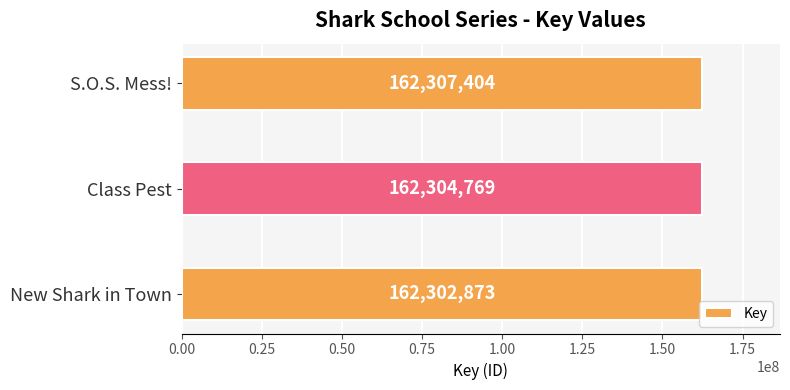

The value at New Shark in Town is 162302873. True or false?

True